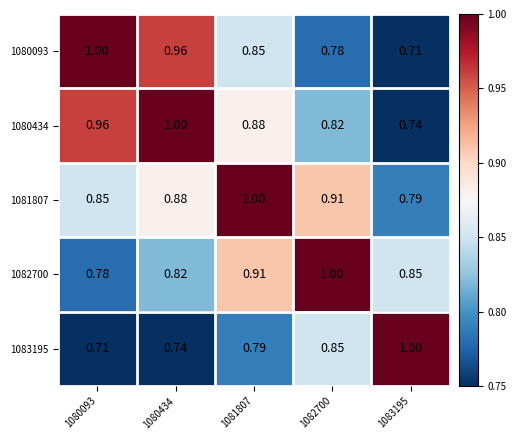

Is the value of 1081807 at 1082700 greater than the value of 1083195 at 1080434?

Yes